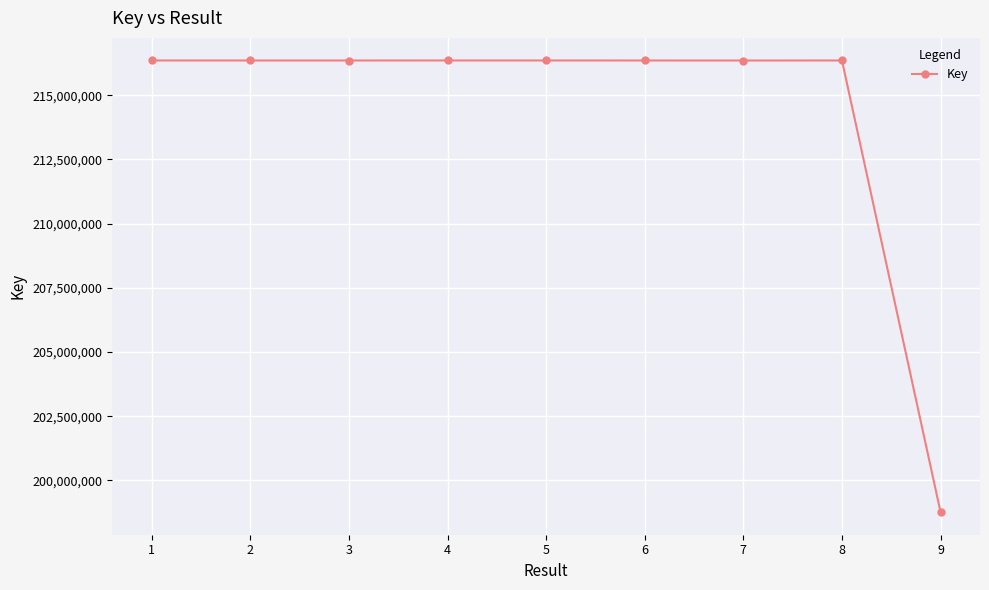

What value does the data have at 6?

216353759